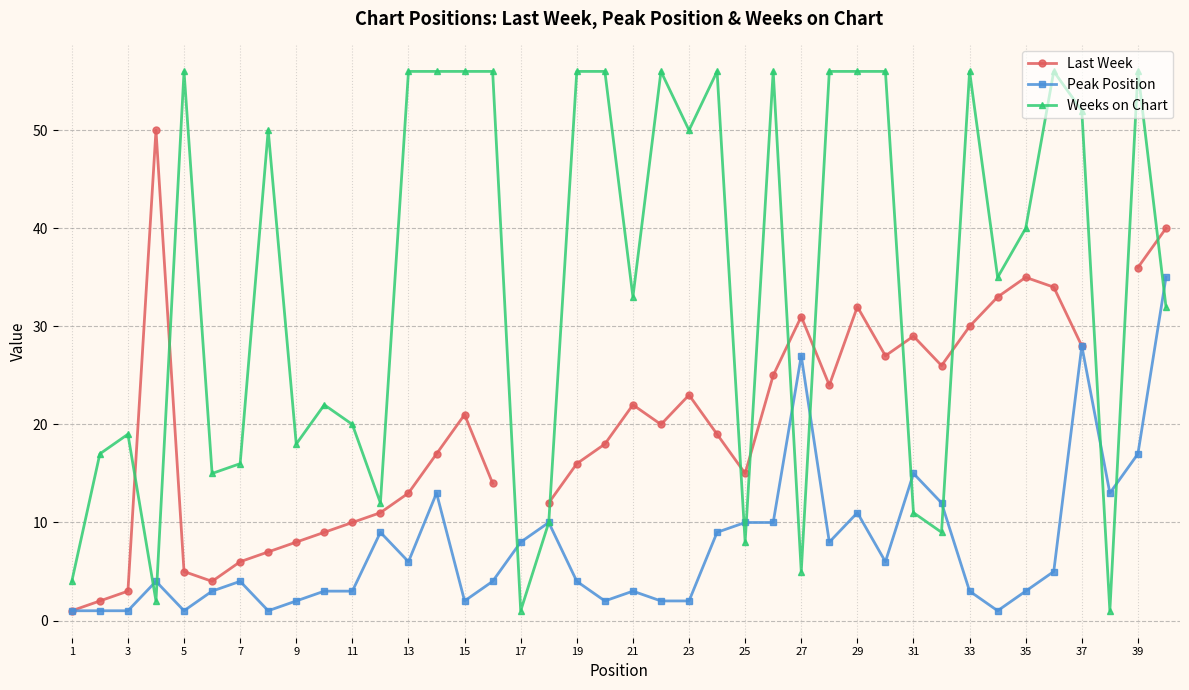

True or false: Peak Position and Weeks on Chart intersect in this chart.

True